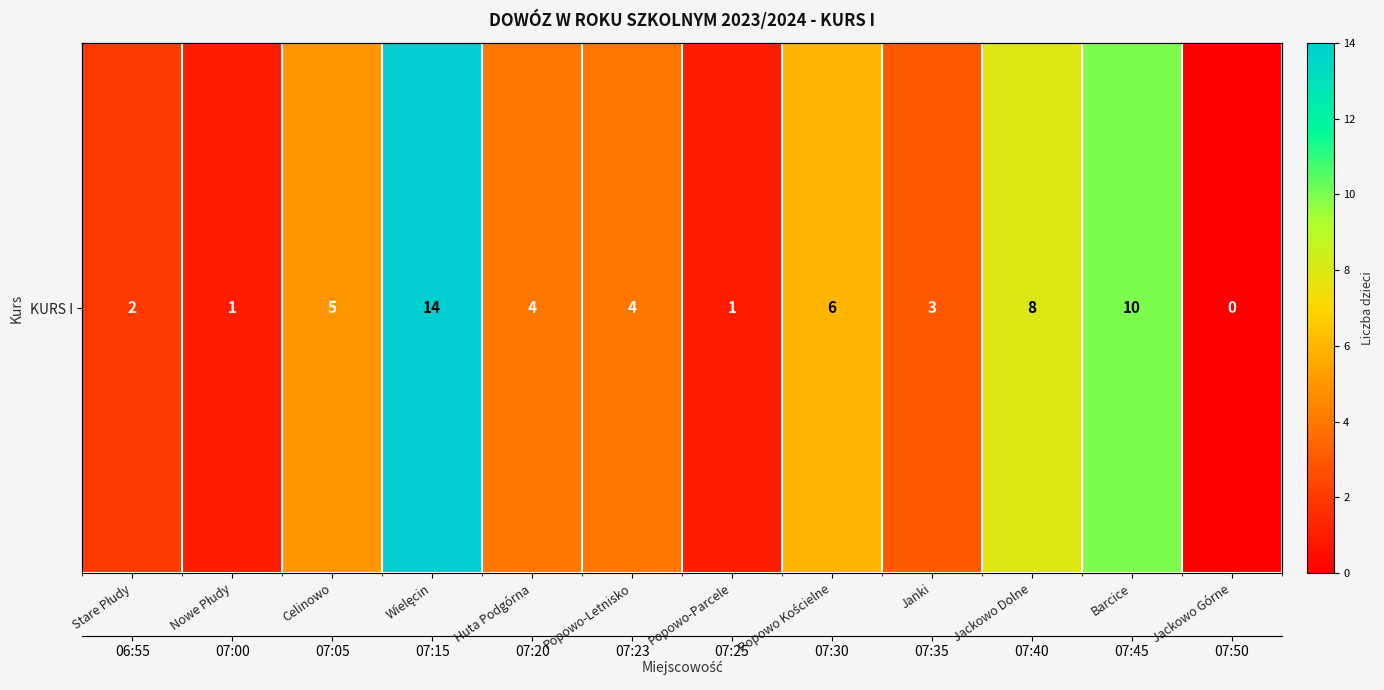

Count the number of values greater than 4.

5